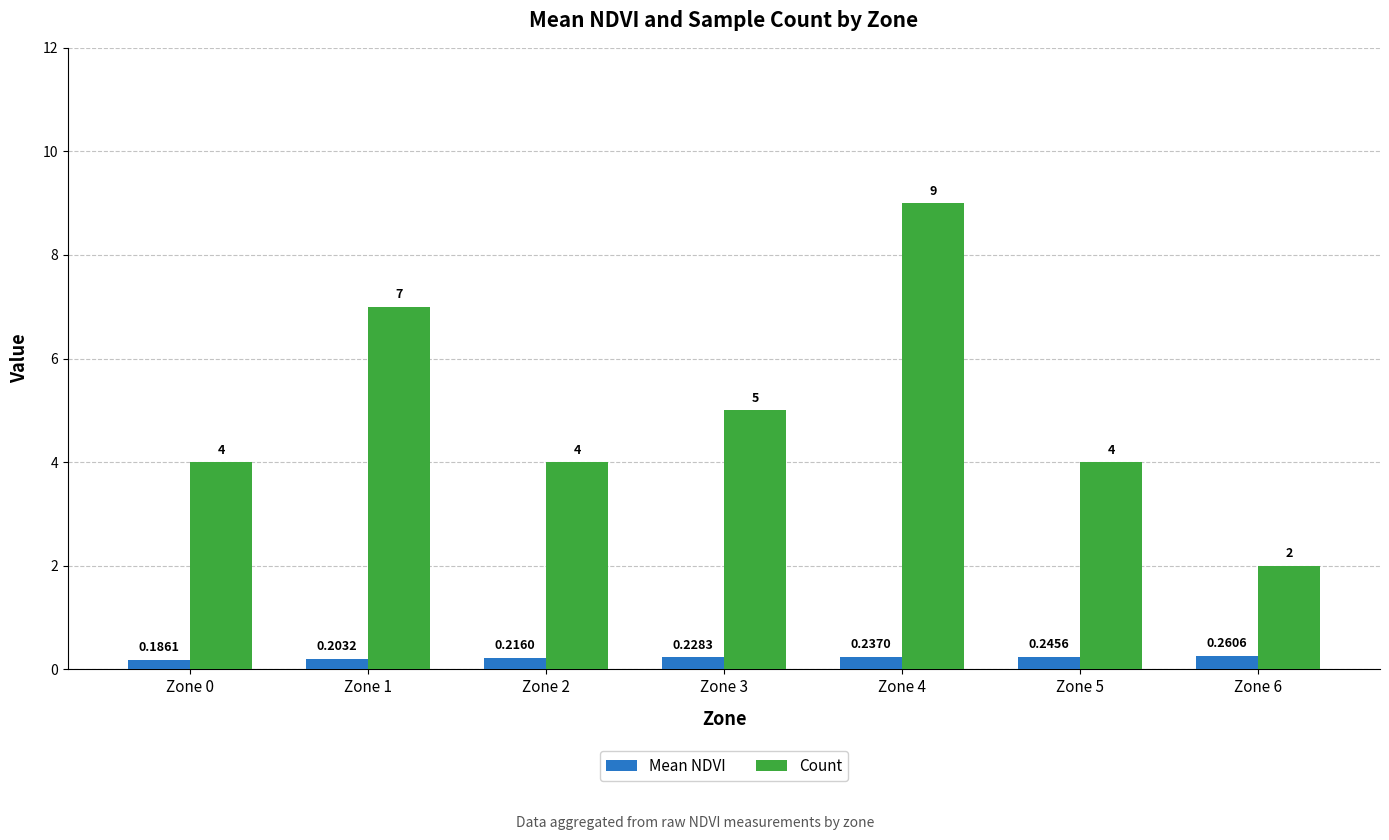

Rank the series by their maximum value, from highest to lowest.

Count, Mean NDVI